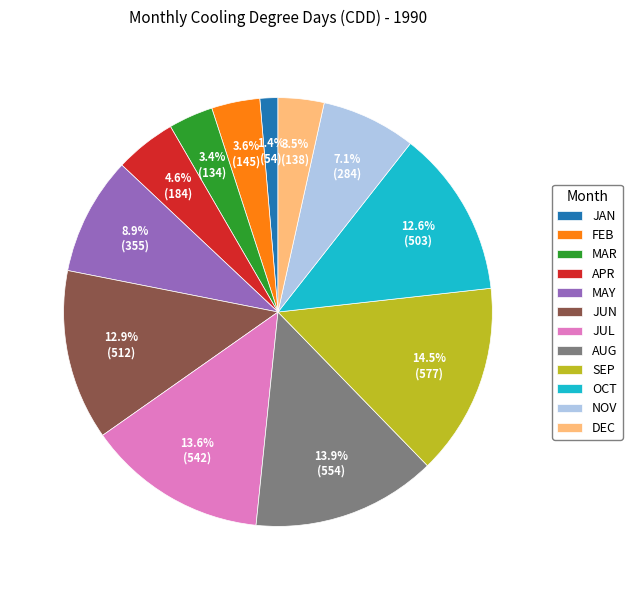

Which has a higher value, DEC or JAN?

DEC